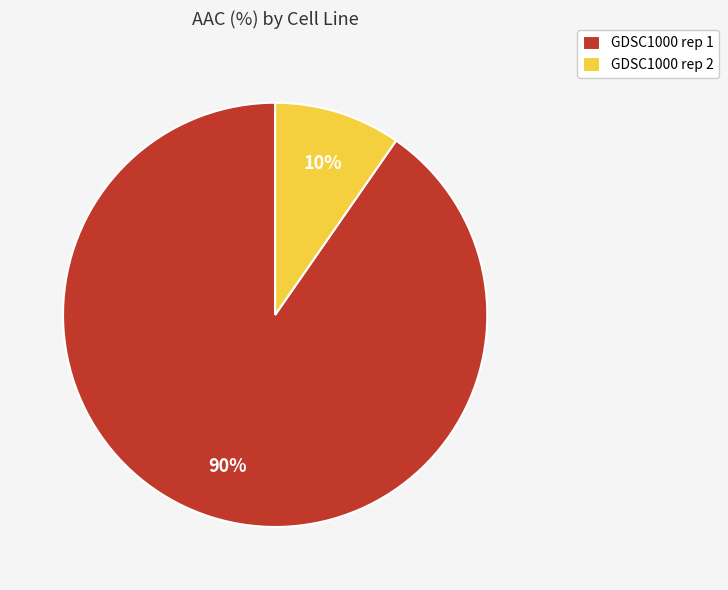

Is the sum of GDSC1000 rep 2 and GDSC1000 rep 1 greater than half?

Yes